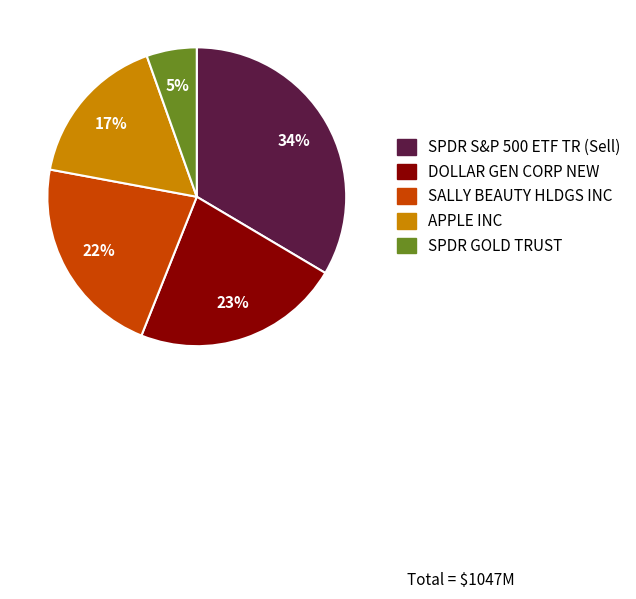

How many segments does this pie chart have?

5